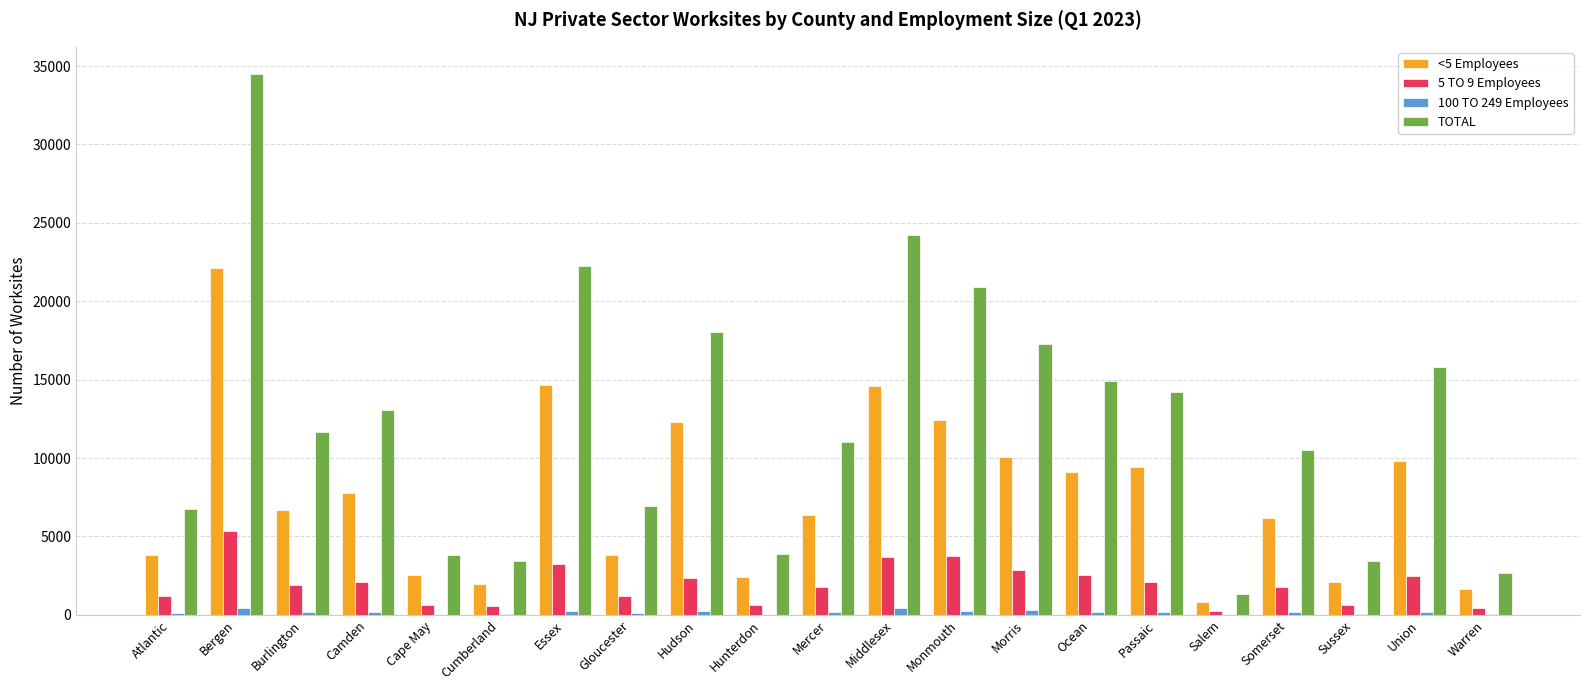

What is the greatest value displayed?

34502